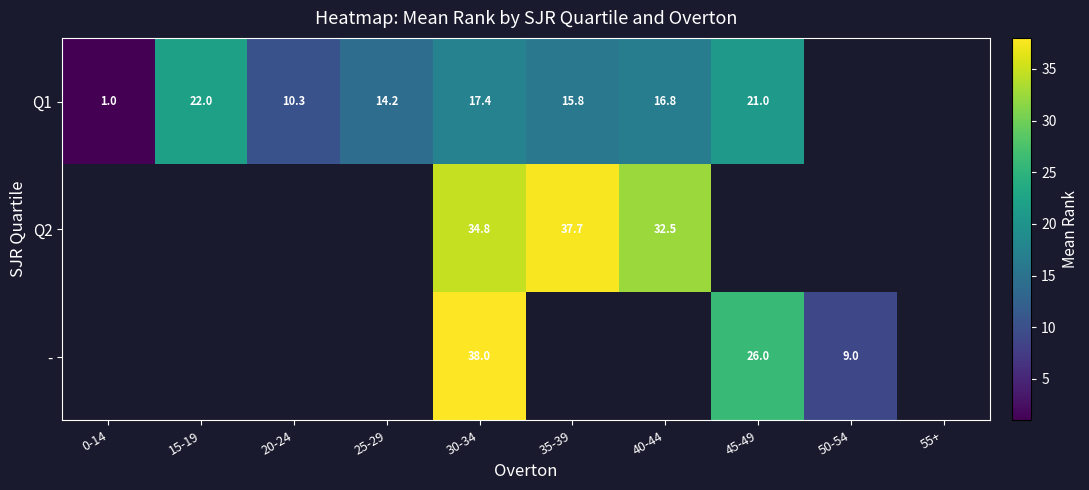

The value of Q2 at 35-39 is 21.3. True or false?

False